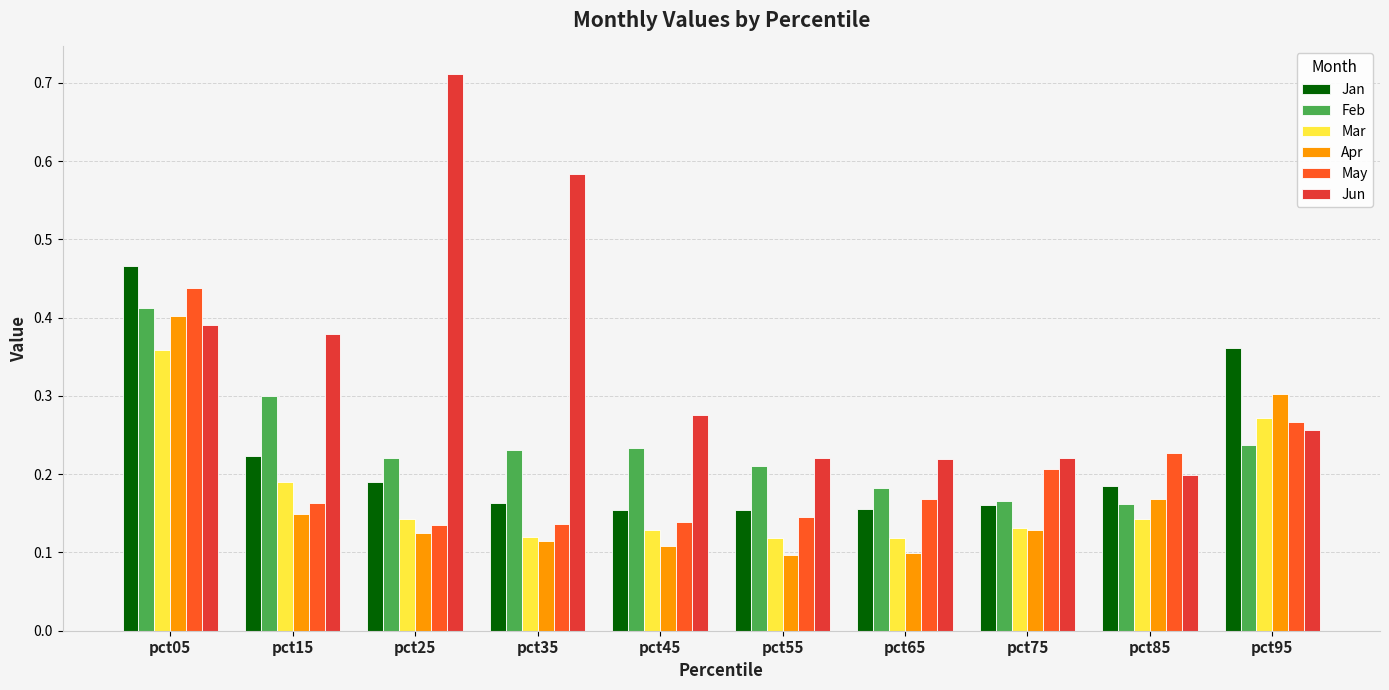

Is it true that Feb equals 0.2 at pct35?

True